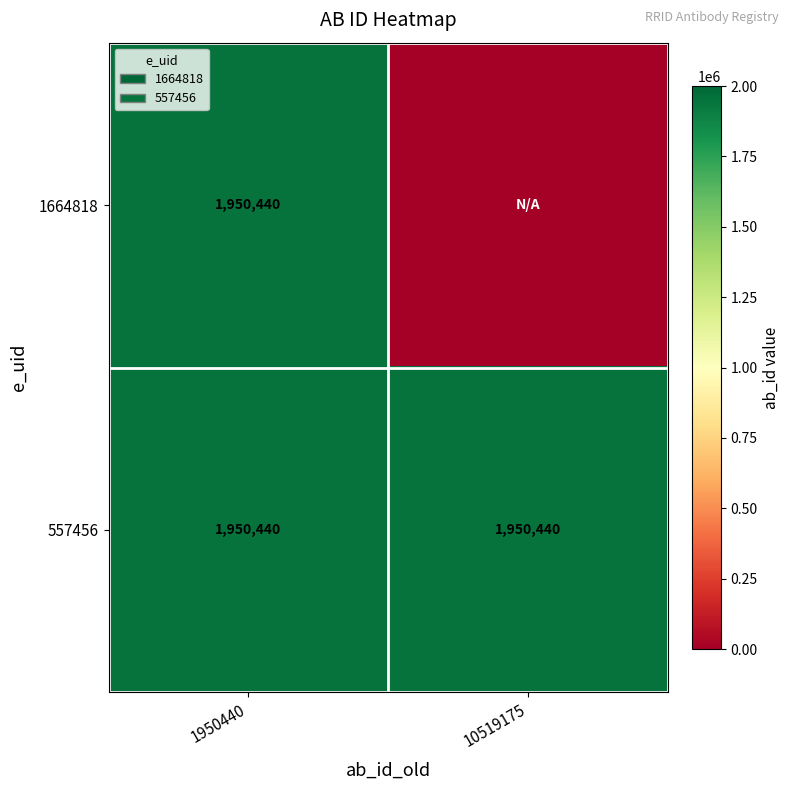

What is the maximum value shown in the chart?

1950440